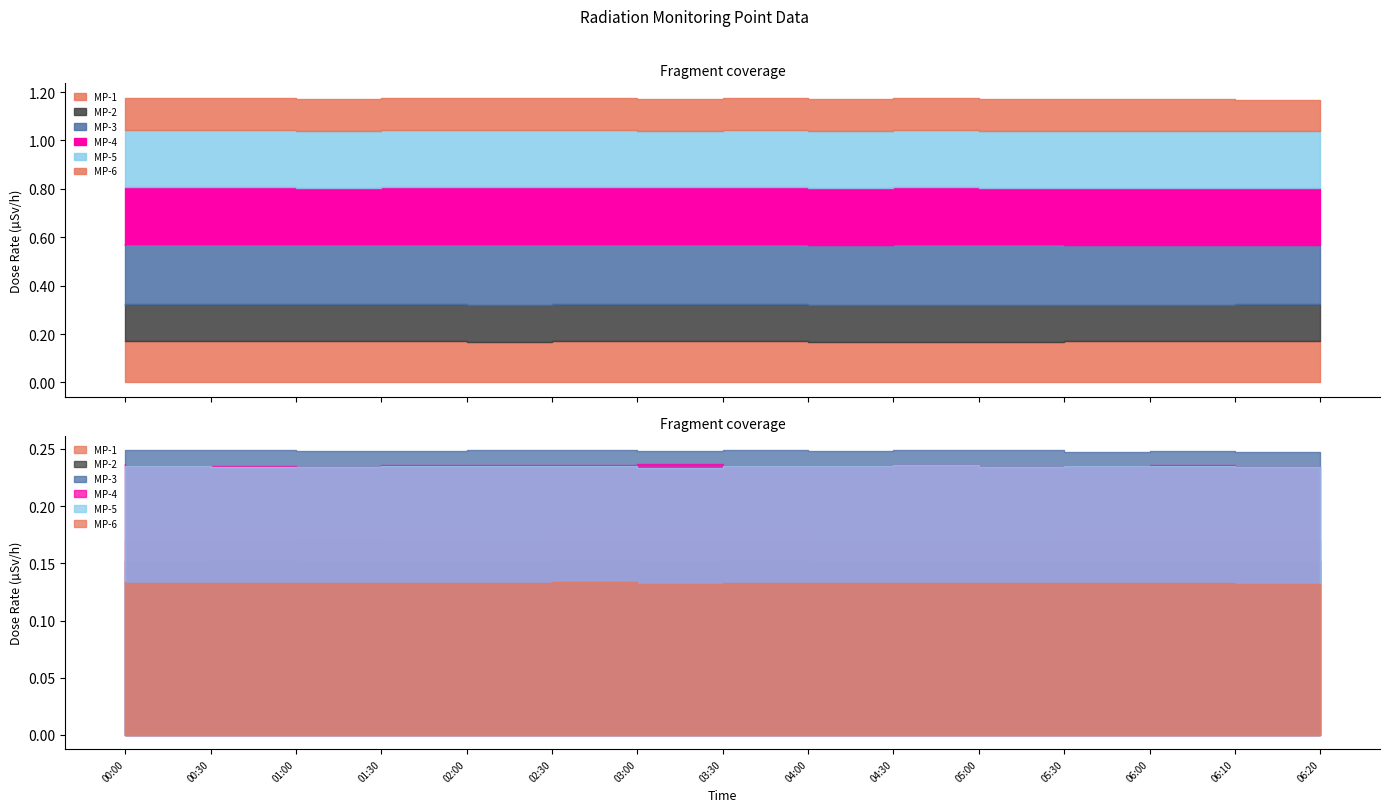

What is the total value across all series at 06:10?

1.2